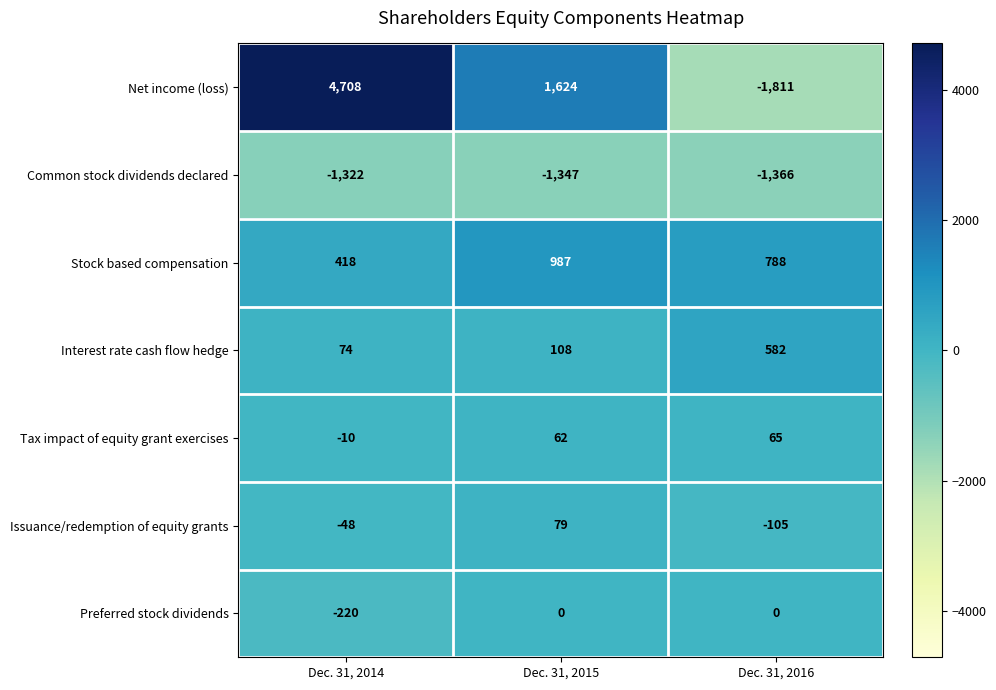

At which category is the sum across all series the highest?

Dec. 31, 2014